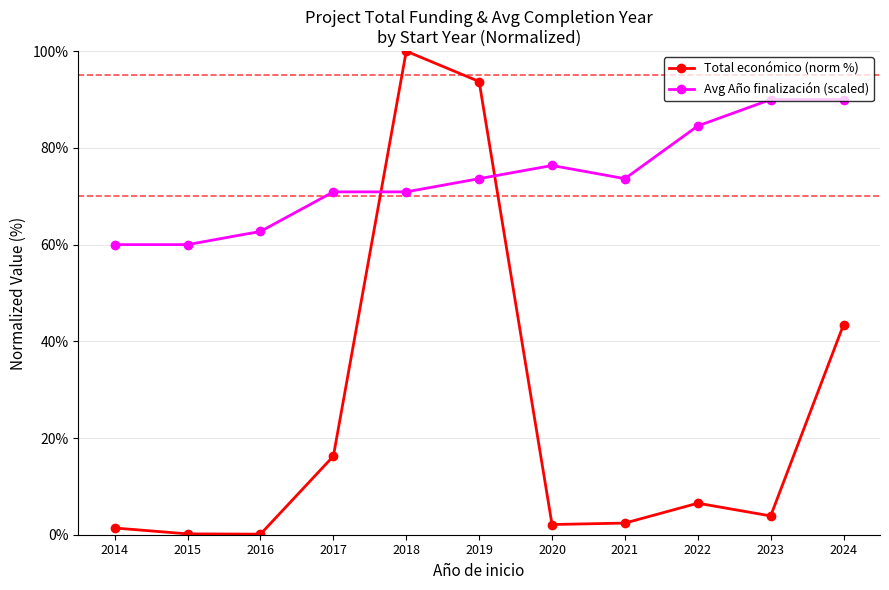

Which series has the largest total across all categories?

Avg Año finalización (scaled)